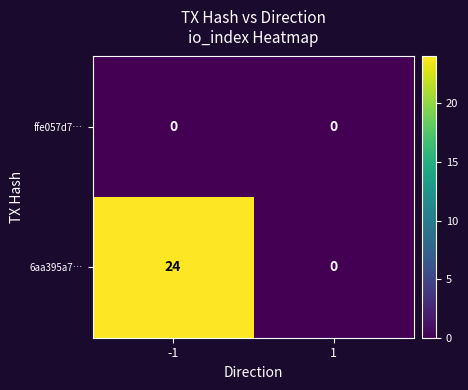

True or false: ffe057d7… has a value of 0 at -1.

True